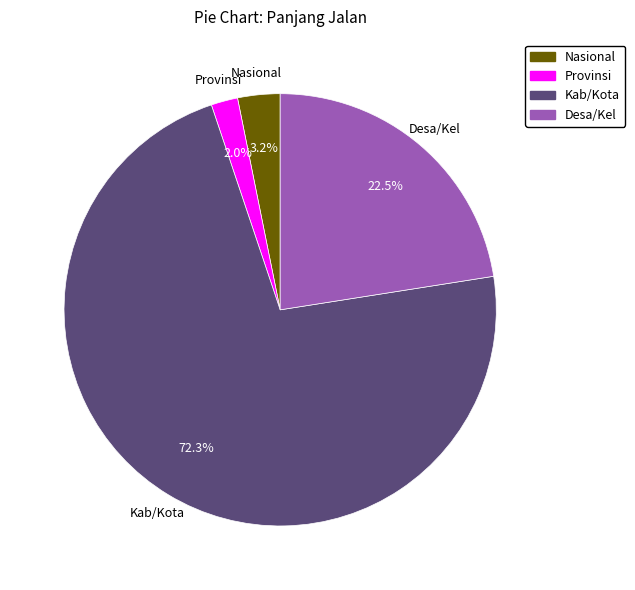

How many slices are in this pie chart?

4